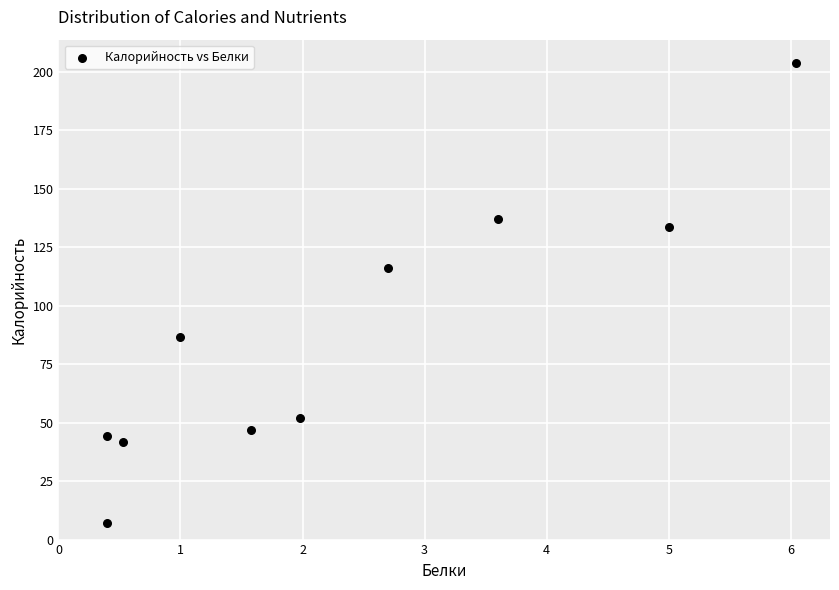

What is the average Y value?

86.9